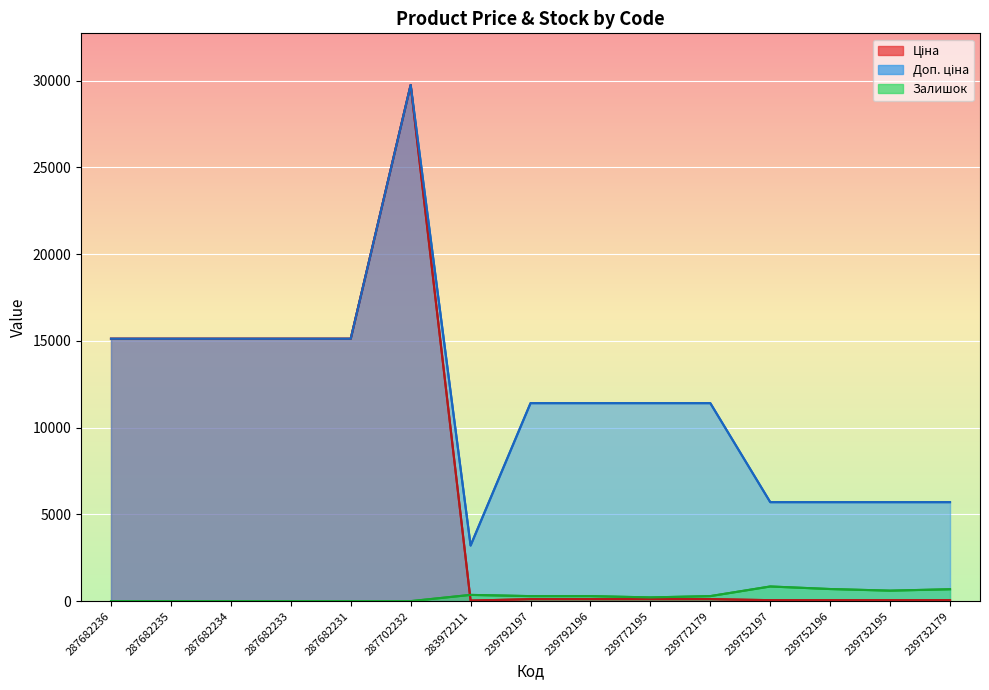

What is the sum of the Доп. ціна values at 287682231 and 287682236?

30240.0